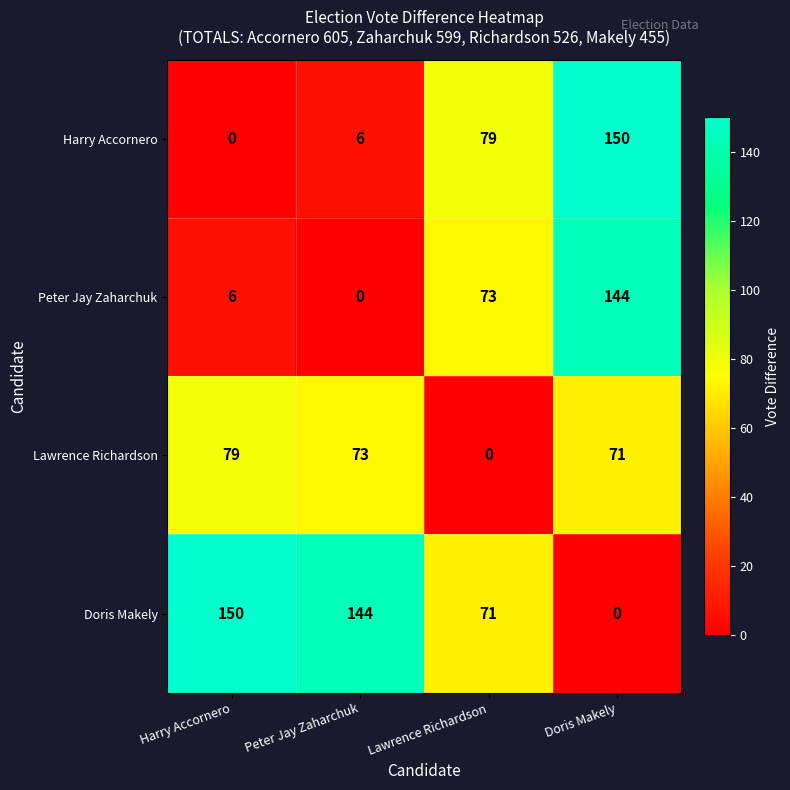

How many values in the Harry Accornero series are below 79?

2